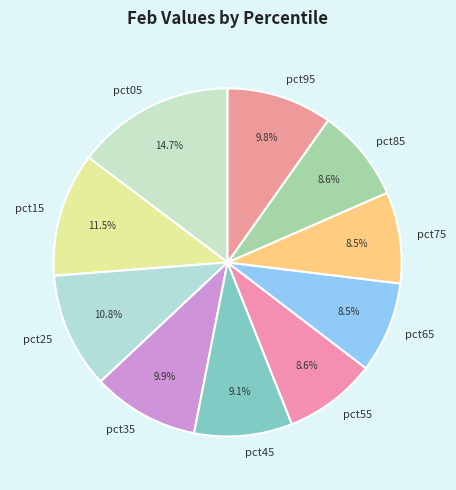

What percentage is the pct35 slice, to the nearest percent?

10%